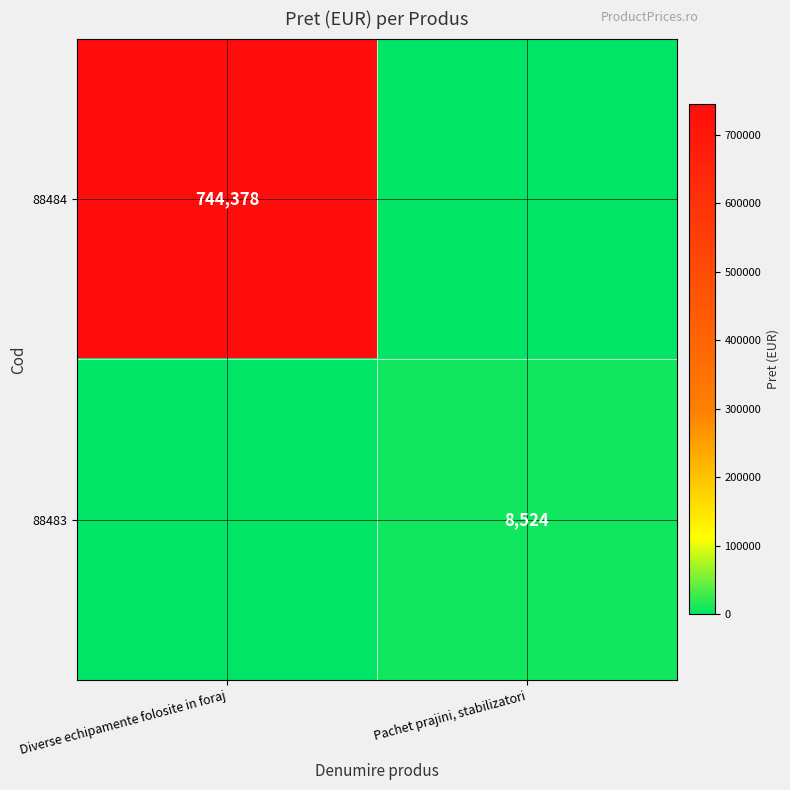

Is it true that 88483 equals 8524 at Pachet prajini, stabilizatori?

True